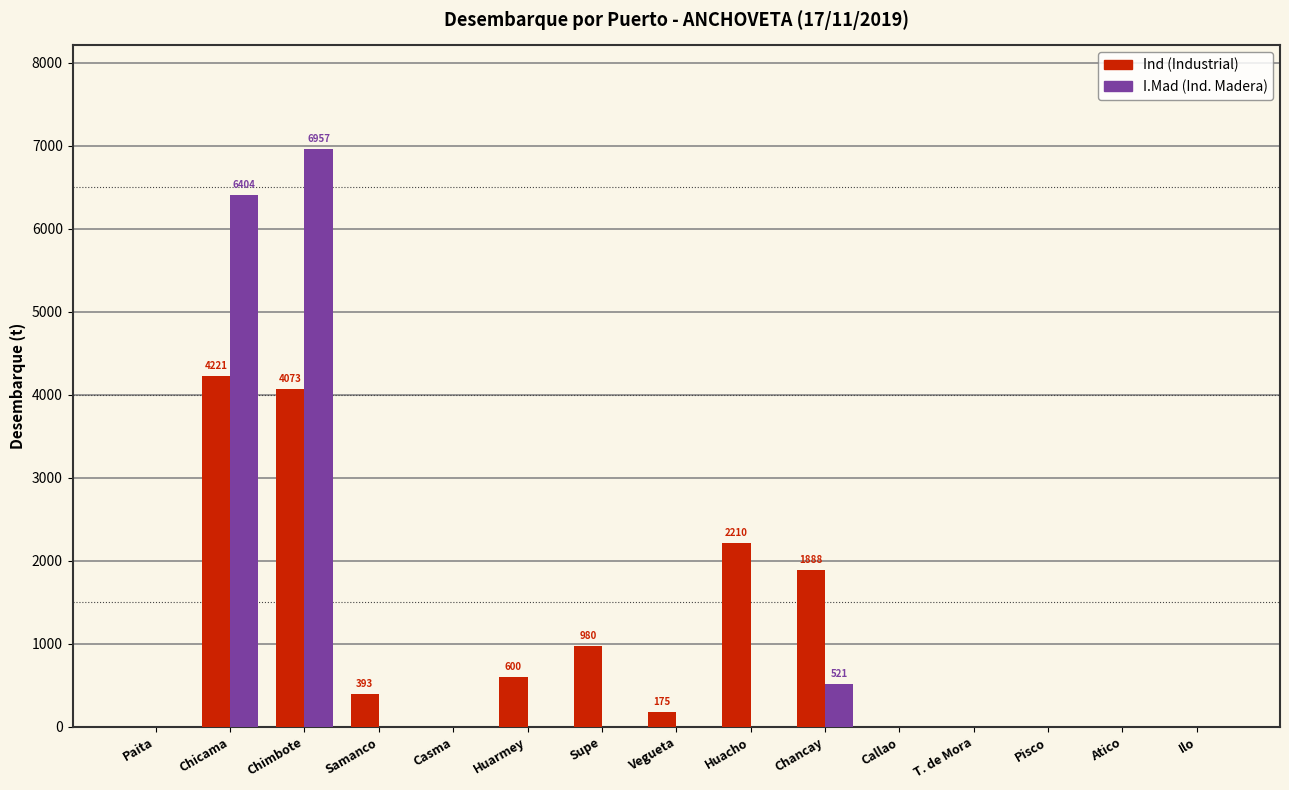

What is the total value across all series at Vegueta?

175.0